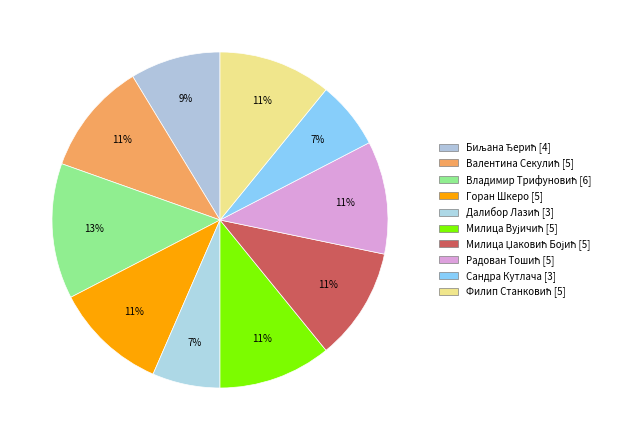

Rank the categories by value from lowest to highest.

Далибор Лазић, Сандра Кутлача, Биљана Ђерић, Валентина Секулић, Горан Шкеро, Милица Вујичић, Милица Џаковић Бојић, Радован Тошић, Филип Станковић, Владимир Трифуновић